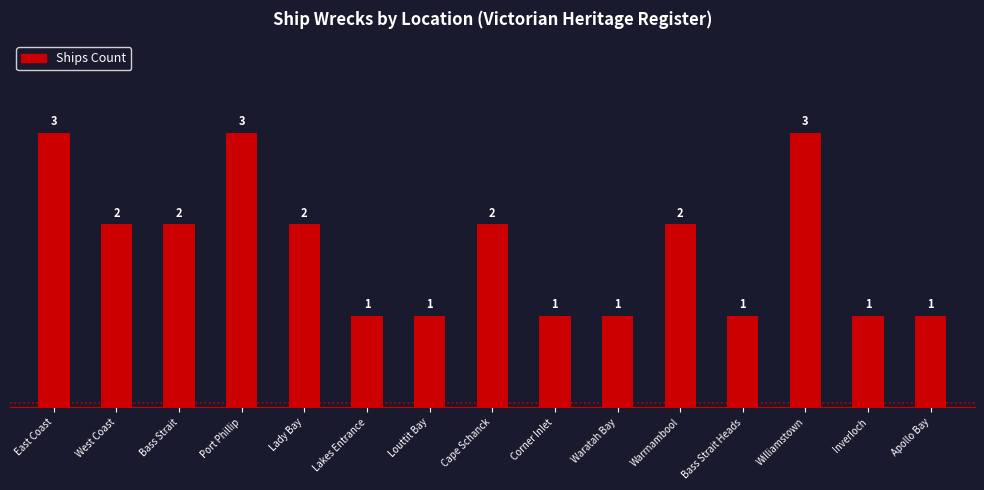

What is the smallest value displayed?

1